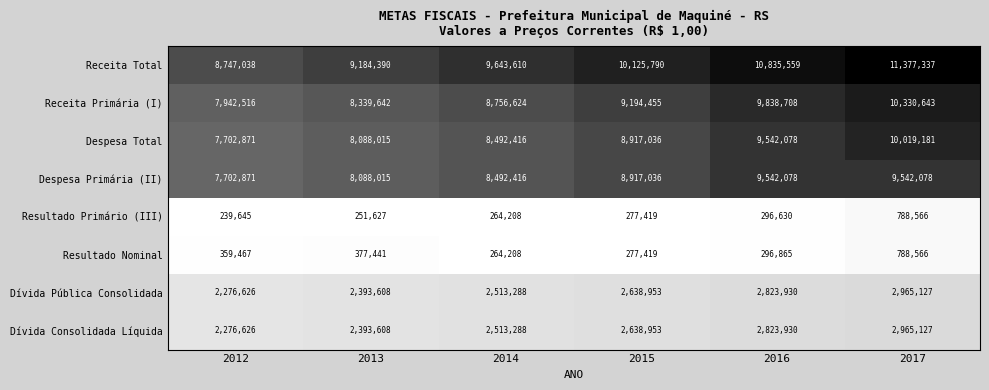

At which label is Despesa Primária (II) closest to 8622474?

2014